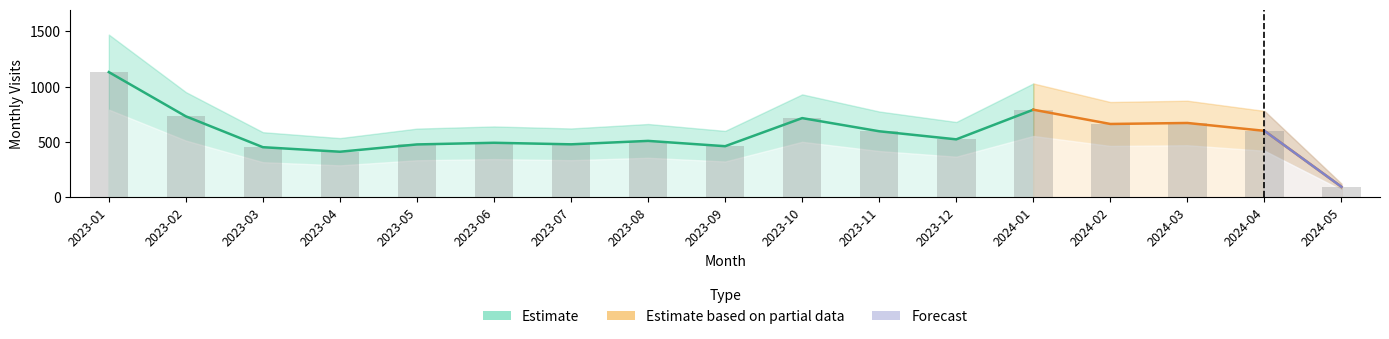

Between 2023-05 and 2023-11, which is larger?

2023-11